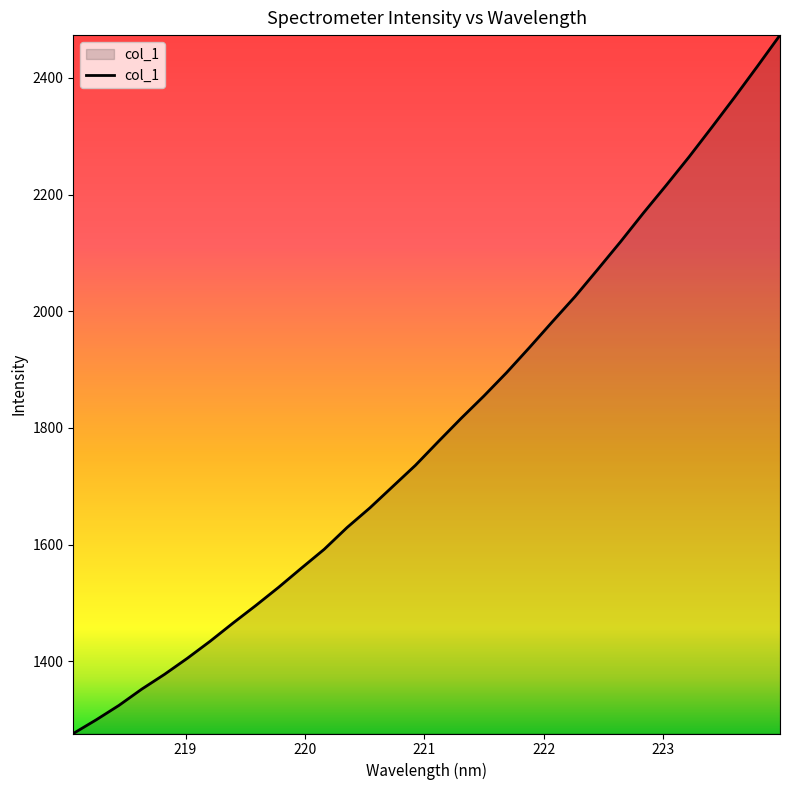

How many distinct data groups are displayed?

1